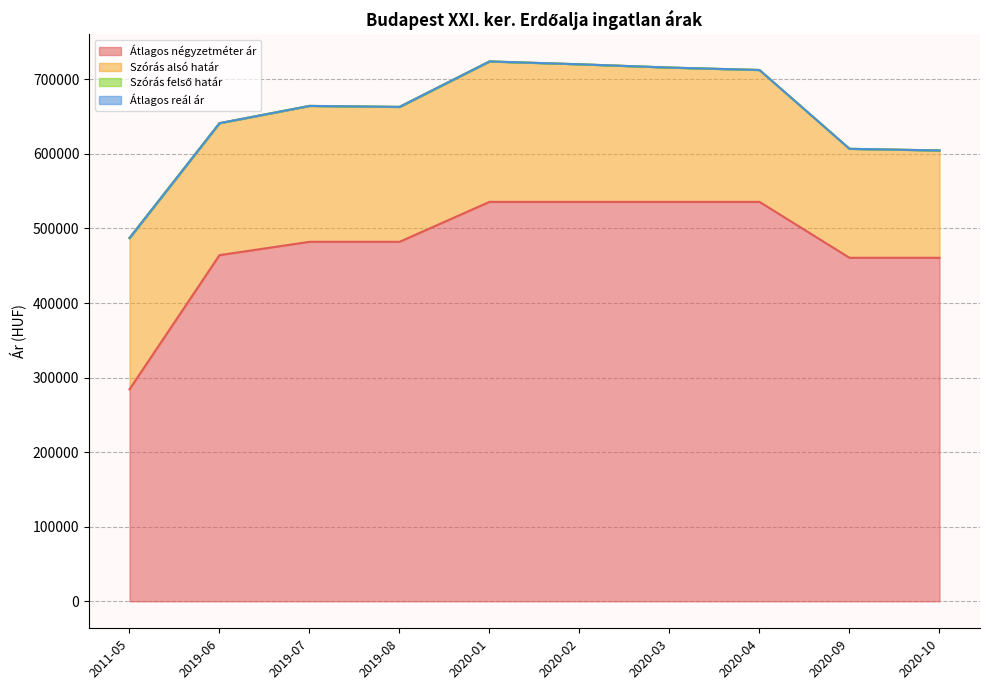

What is the difference between the maximum and minimum values in the Szórás alsó határ series?

236857